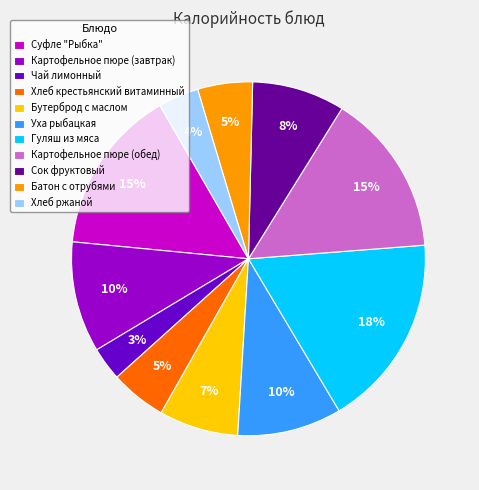

To the nearest percent, what percentage of the pie is Чай лимонный?

3%